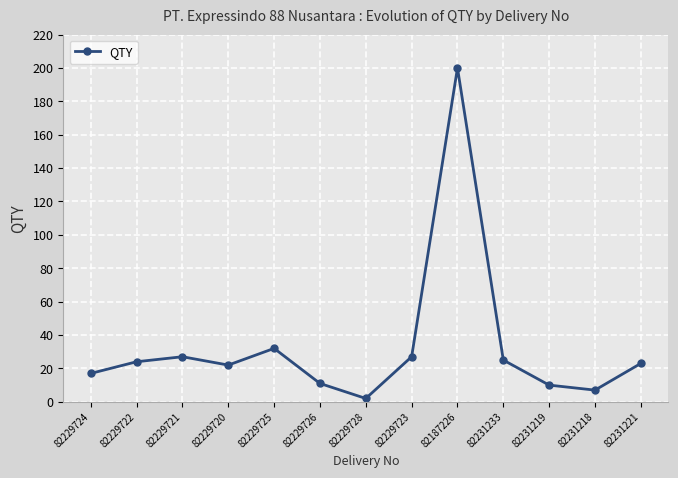

True or false: the data shows 11 at 82229726.

True